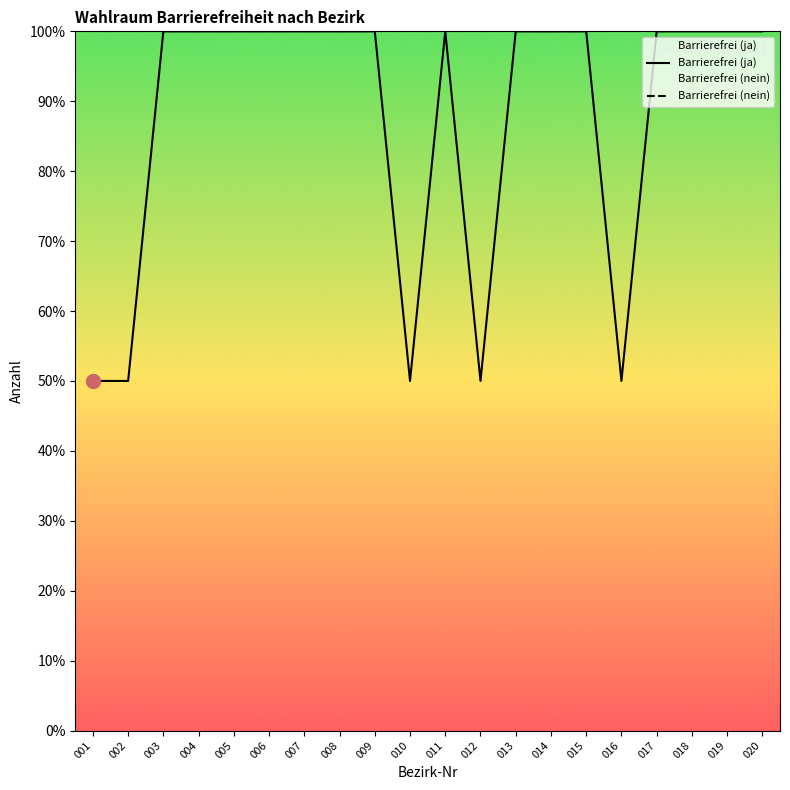

How many values in the Barrierefrei (ja) series are below 99?

5